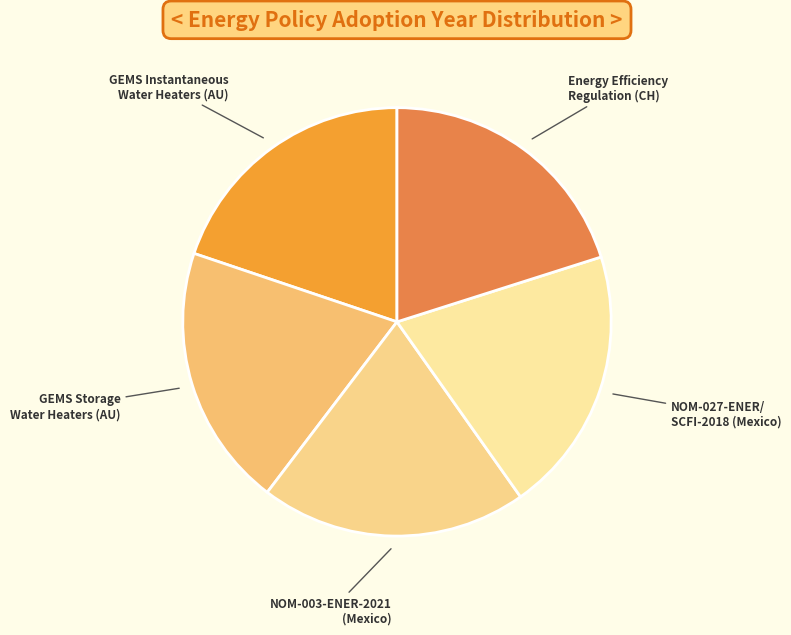

Is it true that NOM-003-ENER-2021 (Mexico) is 9% of the pie?

False